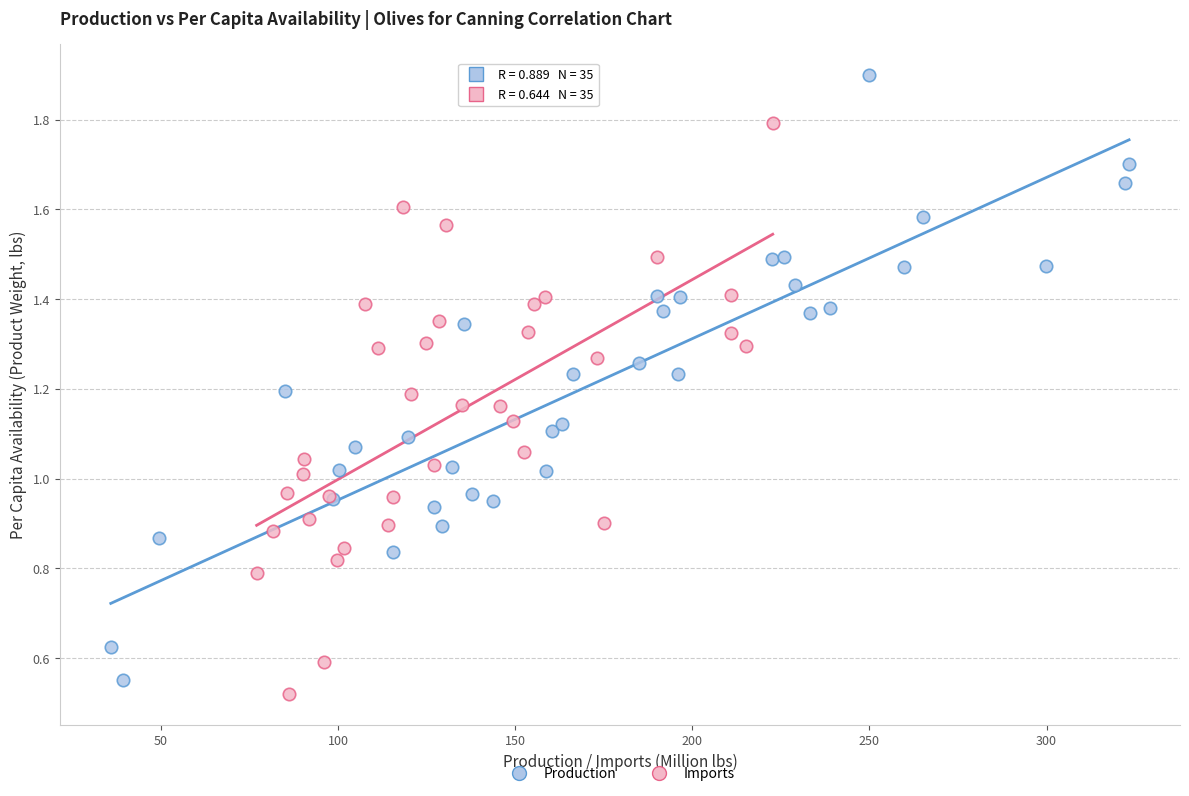

Which series contains the highest Y value?

Production